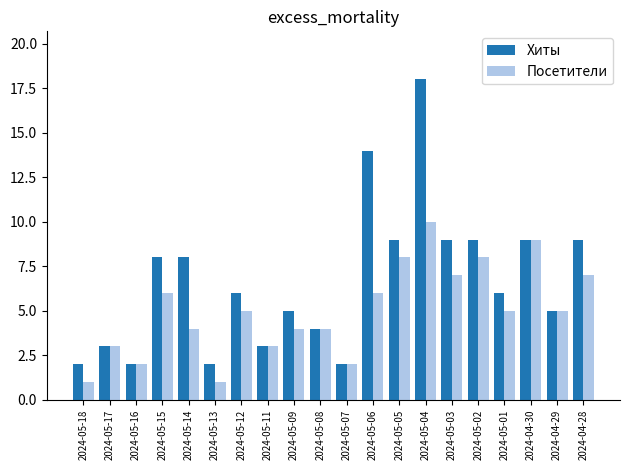

Reading right to left, transcribe all the data shown in this chart.

Хиты: 9	5	9	6	9	9	18	9	14	2	4	5	3	6	2	8	8	2	3	2
Посетители: 7	5	9	5	8	7	10	8	6	2	4	4	3	5	1	4	6	2	3	1